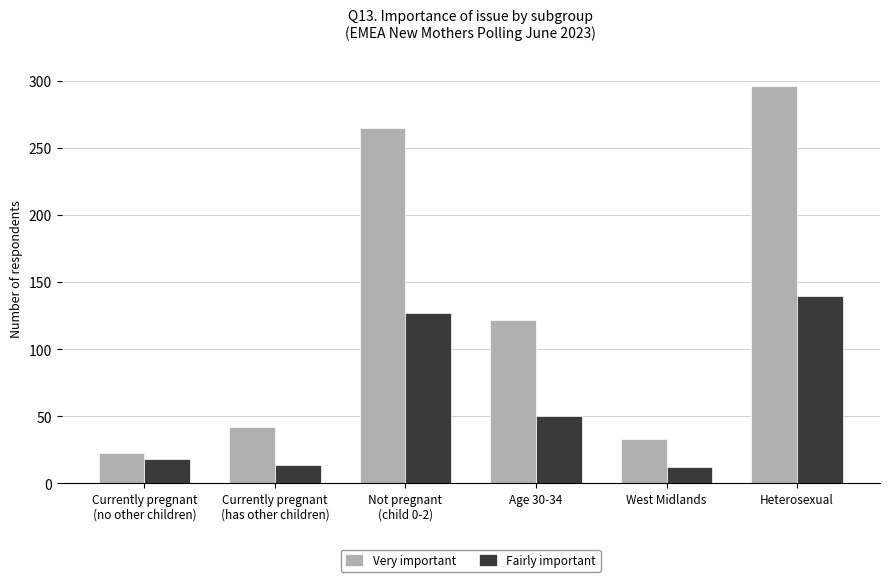

Which series has the largest total across all categories?

Very important